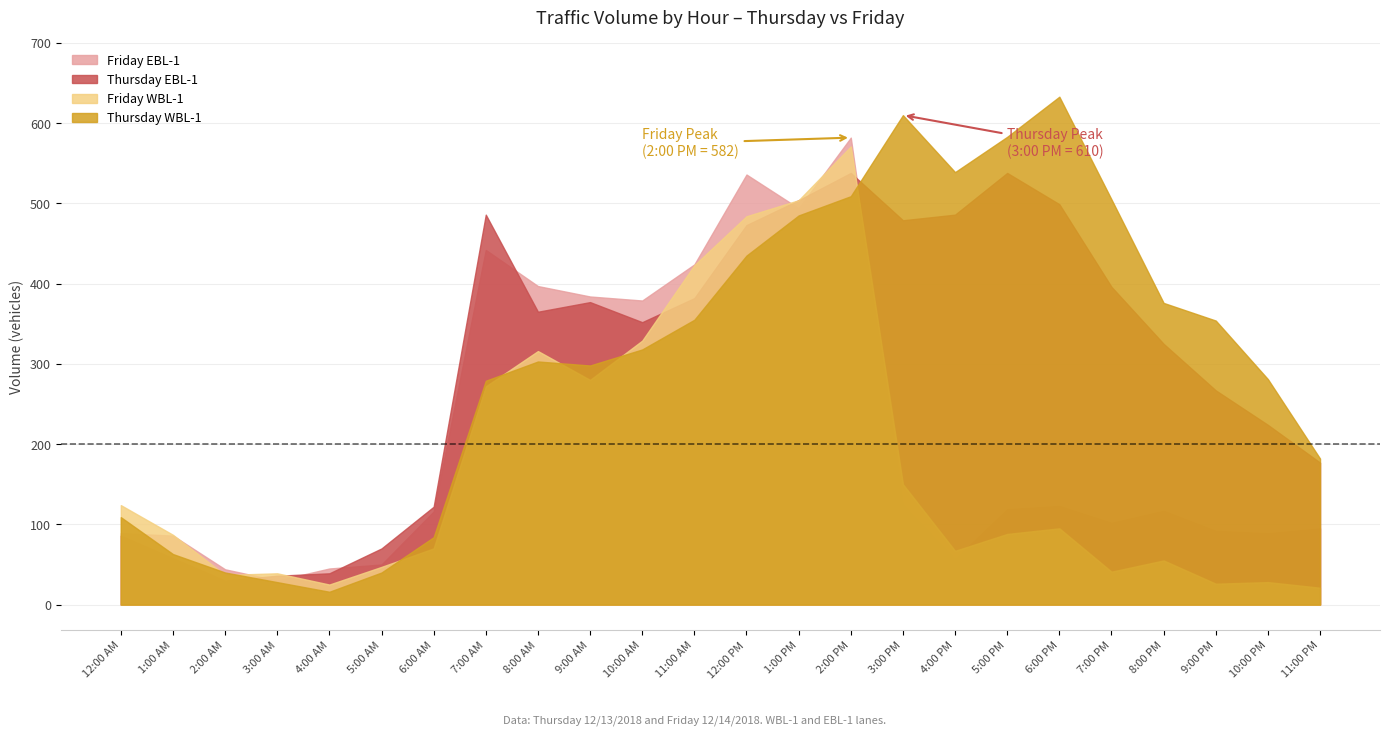

True or false: Friday WBL-1 and Thursday EBL-1 cross at least once.

True